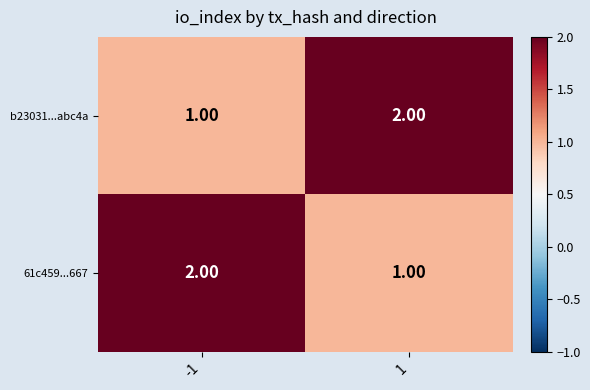

At 1, list the series in order from largest to smallest.

b23031...abc4a, 61c459...667